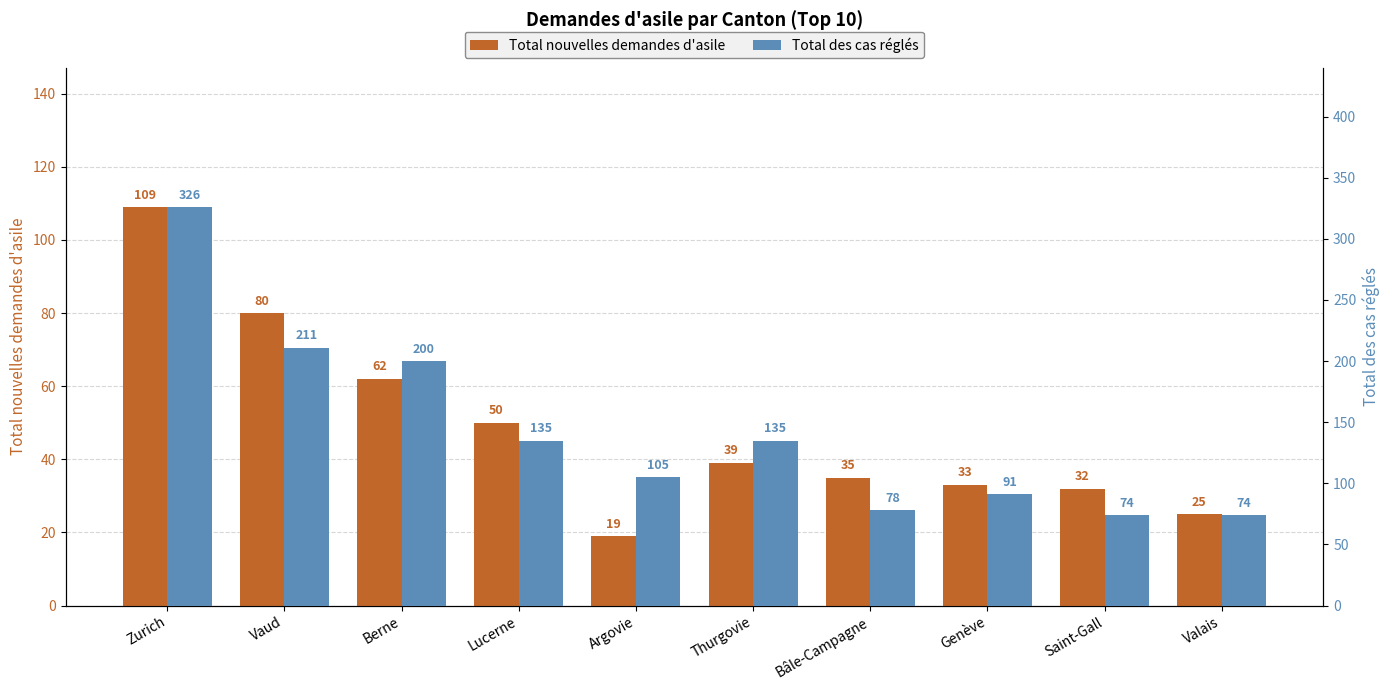

What is the label of the 1st bar from the left?

Zurich